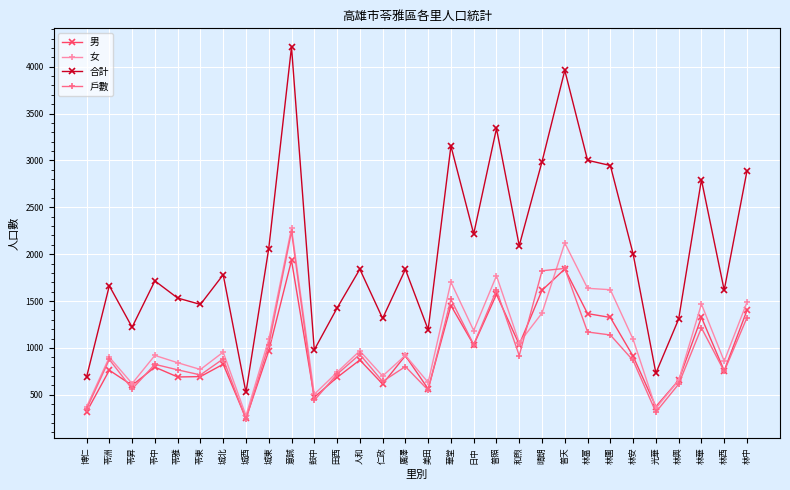

What is the greatest value displayed?

4211